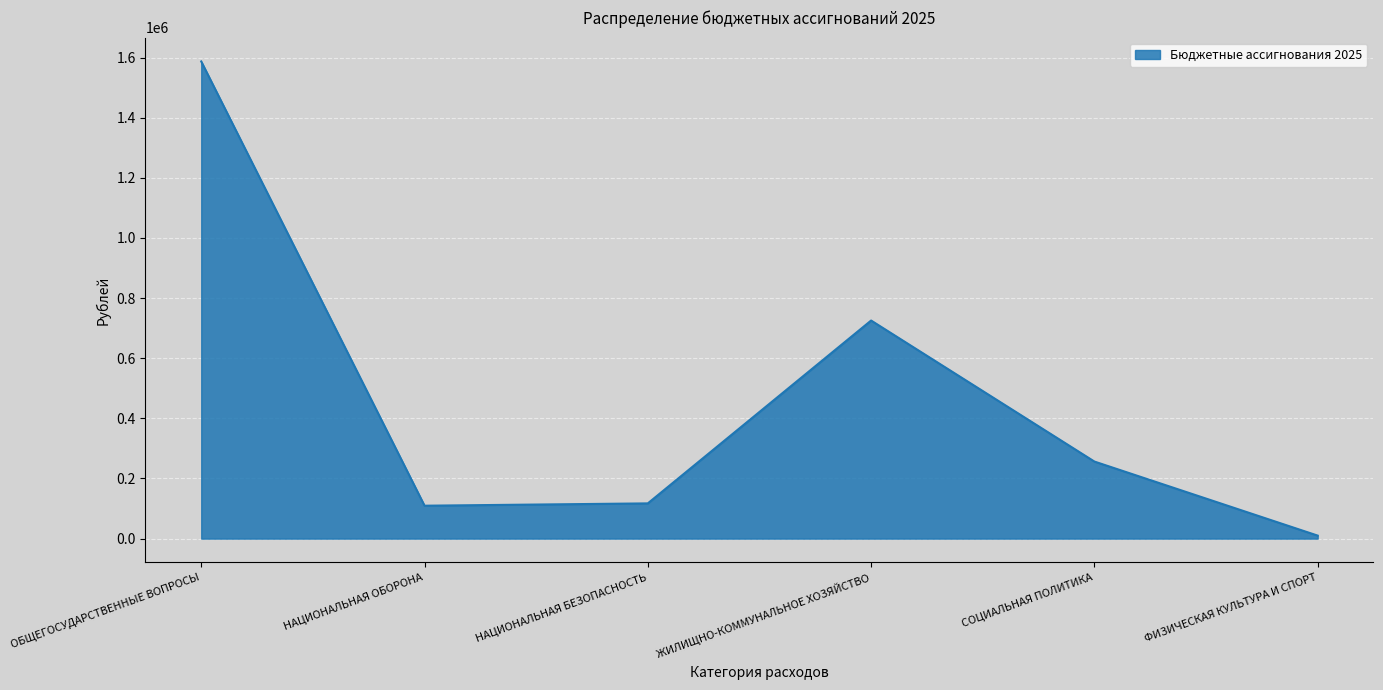

What is the difference between the maximum and minimum values?

1577247.2